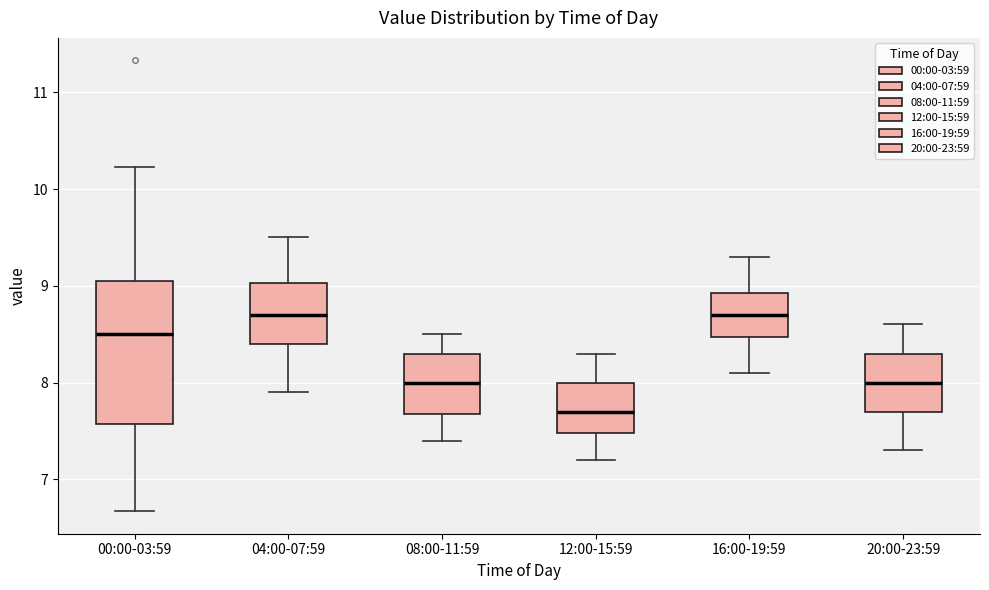

Reading left to right, transcribe this box plot: for each box, give where its median line is, the range the box spans, and where its two whiskers end, as read against the y-axis. The values are not printed on the chart, so give them approximately, as read against the axis.

00:00-03:59: median 8.5, box 7.6 to 9.0, whiskers 6.7 to 10.2
04:00-07:59: median 8.7, box 8.4 to 9.0, whiskers 7.9 to 9.5
08:00-11:59: median 8.0, box 7.7 to 8.3, whiskers 7.4 to 8.5
12:00-15:59: median 7.7, box 7.5 to 8.0, whiskers 7.2 to 8.3
16:00-19:59: median 8.7, box 8.5 to 8.9, whiskers 8.1 to 9.3
20:00-23:59: median 8.0, box 7.7 to 8.3, whiskers 7.3 to 8.6